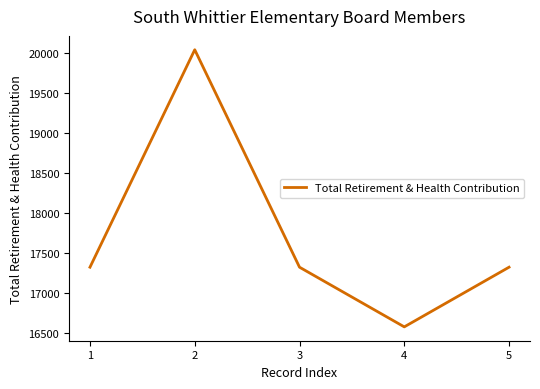

What is the difference between the maximum and minimum values?

3460